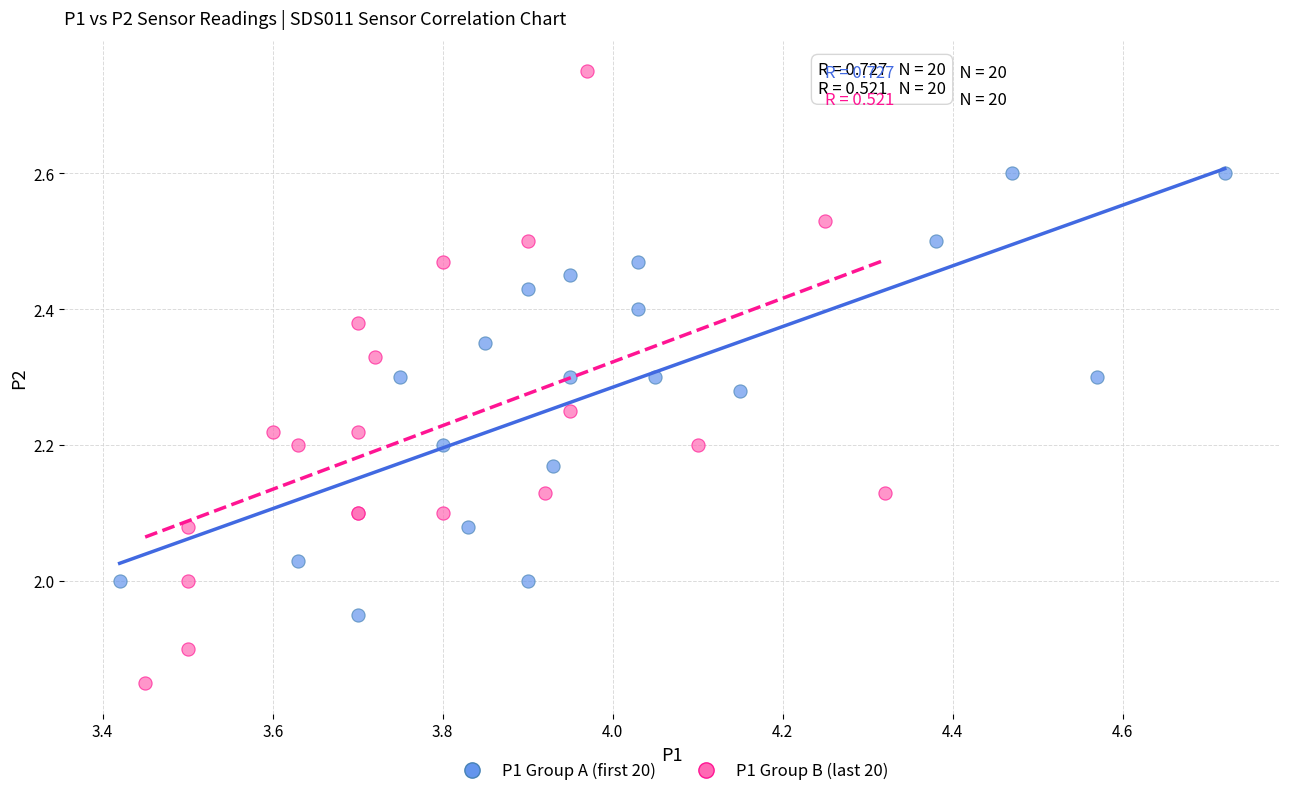

Which series has the largest Y range (max minus min)?

P1 Group B (last 20)